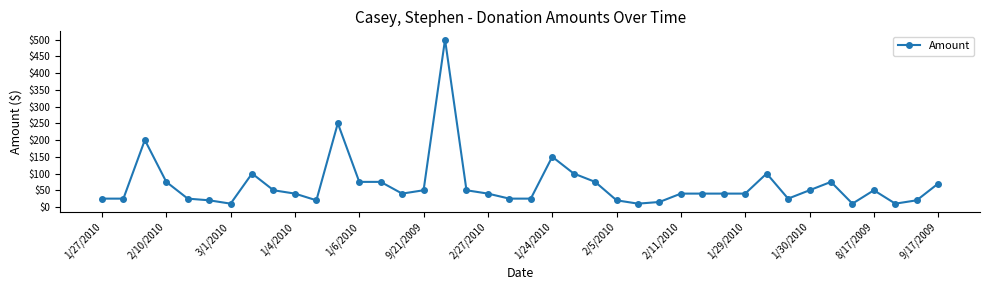

True or false: the data has more than 0 interior local peaks.

True